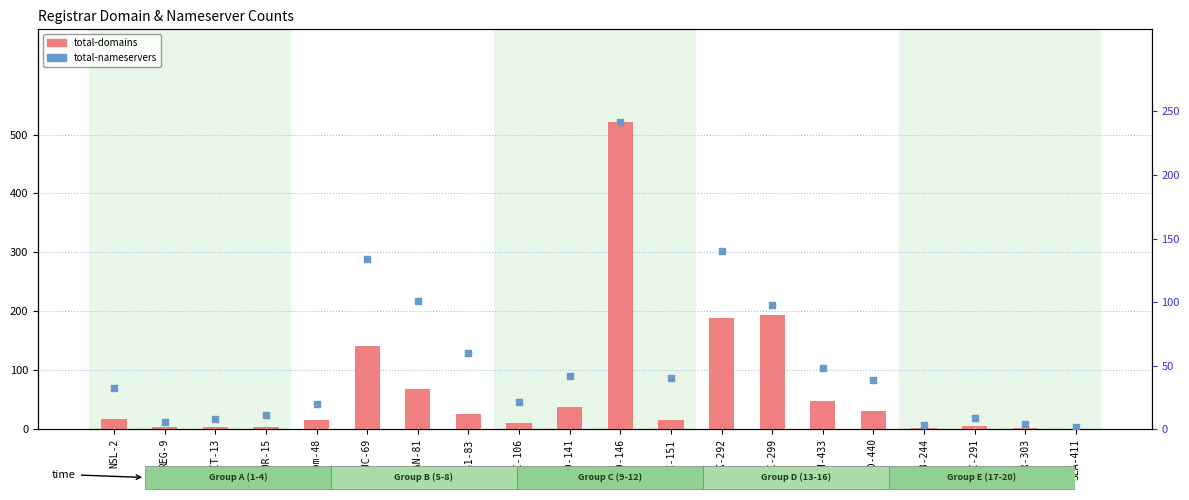

Which series contains the lowest Y value?

total-domains